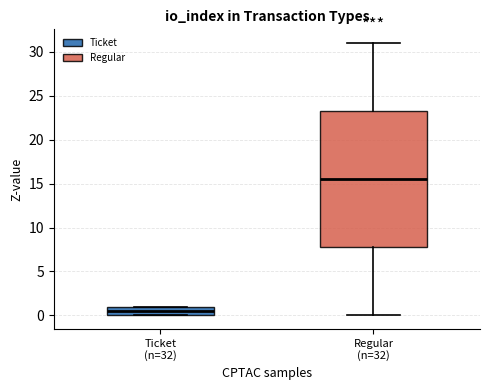

Which box's median line is the lowest?

Ticket (n=32)